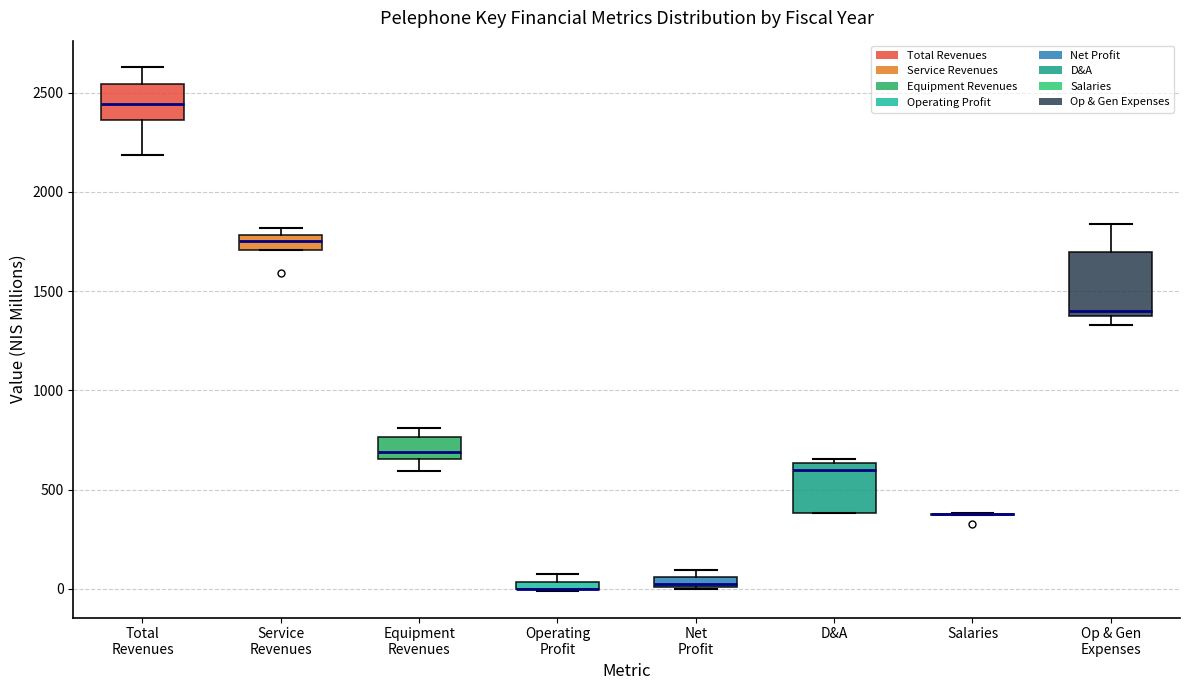

Where does the lower whisker of the box for Total Revenues end on the y-axis? The values are not printed on the chart, so give them approximately, as read against the axis.

2200